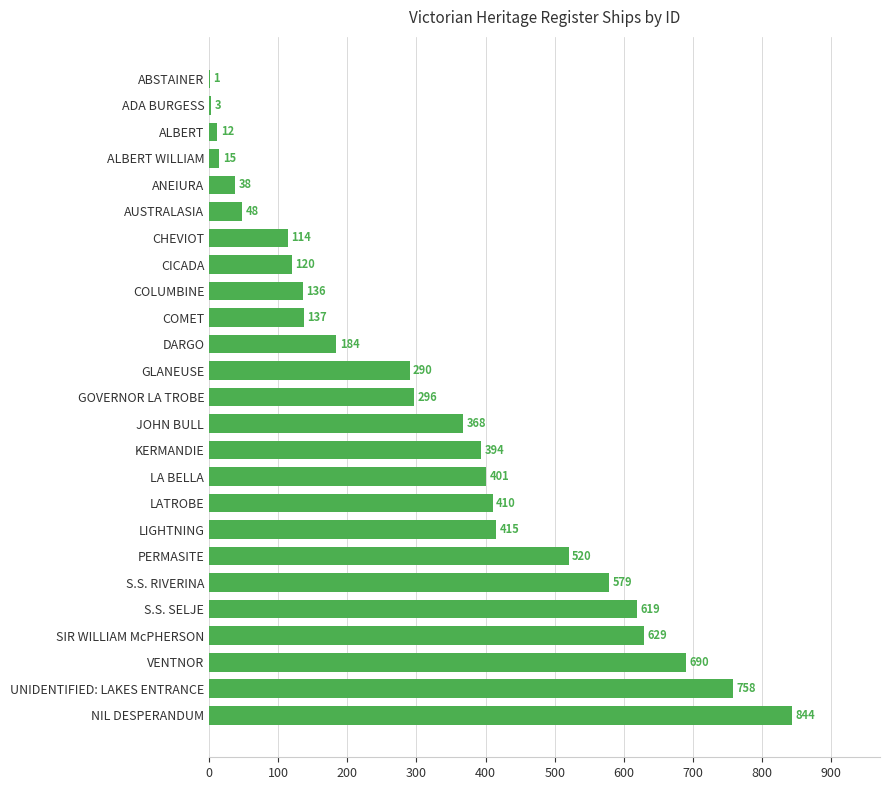

What is the sum of the values at ANEIURA and GOVERNOR LA TROBE?

334